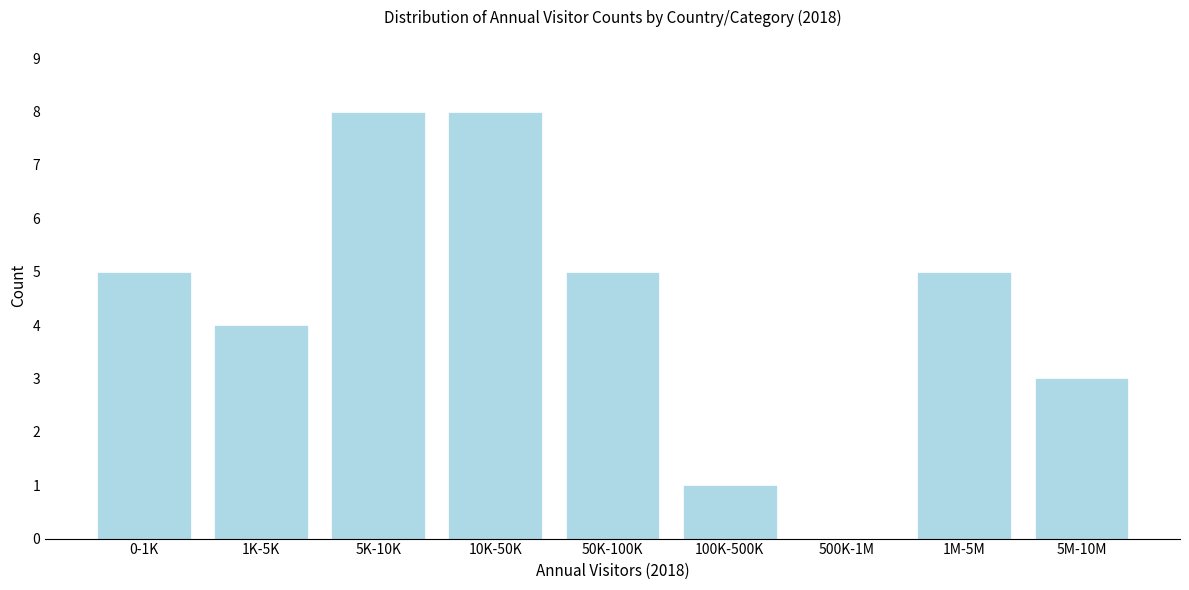

Reading left to right, transcribe all the data shown in this chart.

0-1K=5	1K-5K=4	5K-10K=8	10K-50K=8	50K-100K=5	100K-500K=1	500K-1M=0	1M-5M=5	5M-10M=3